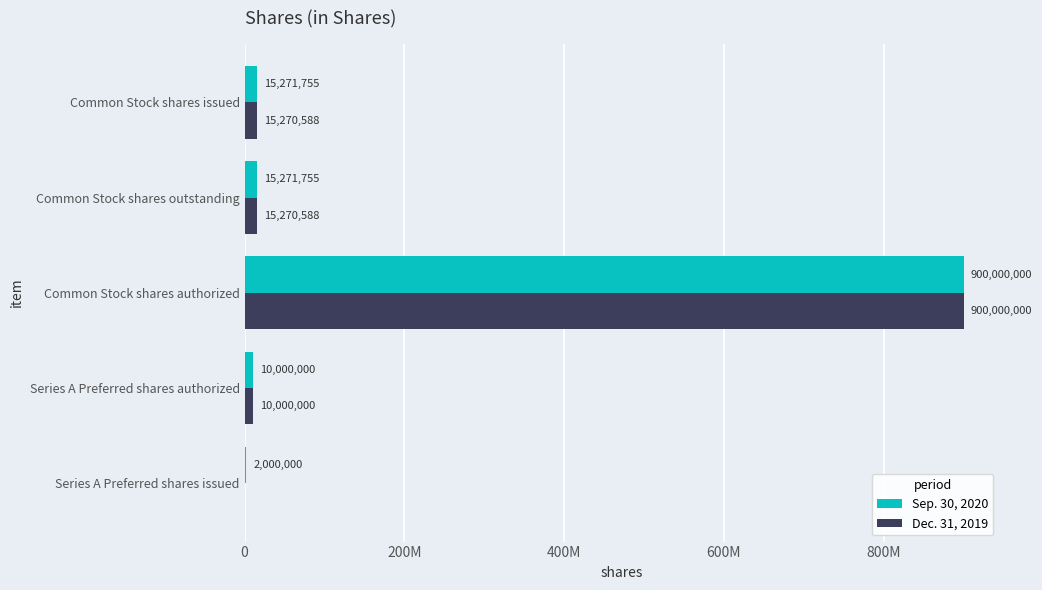

What are all the series names shown in the legend?

Sep. 30, 2020, Dec. 31, 2019